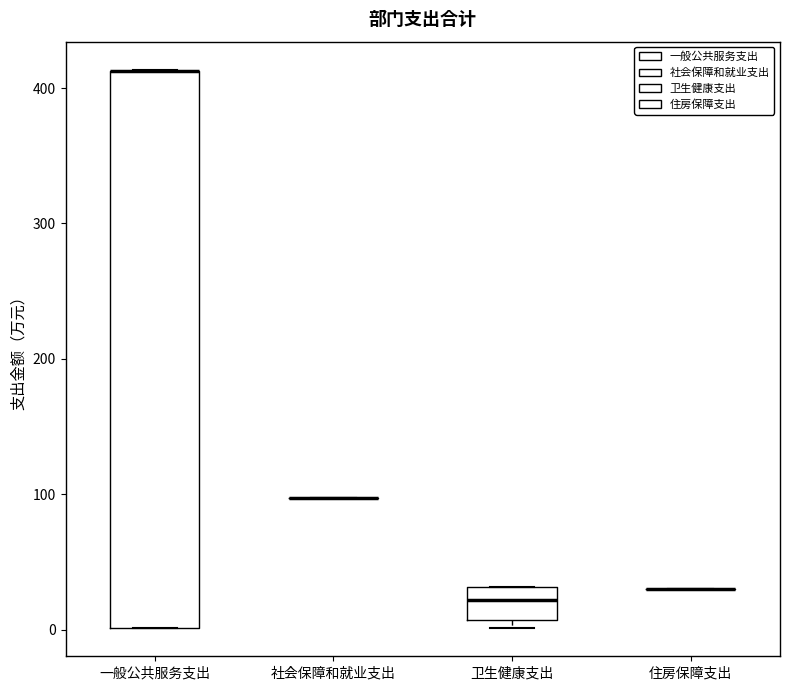

Reading left to right, read every box against the y-axis: the position of its median line, the range the box covers, and the ends of its whiskers. The values are not printed on the chart, so give them approximately, as read against the axis.

一般公共服务支出: median 410 (drawn on the box's upper edge), box 0 to 410, whiskers 0 to 410
社会保障和就业支出: box collapsed to a line at 100, whiskers 100 to 100
卫生健康支出: median 20, box 10 to 30, whiskers 0 to 30
住房保障支出: box collapsed to a line at 30, whiskers 30 to 30